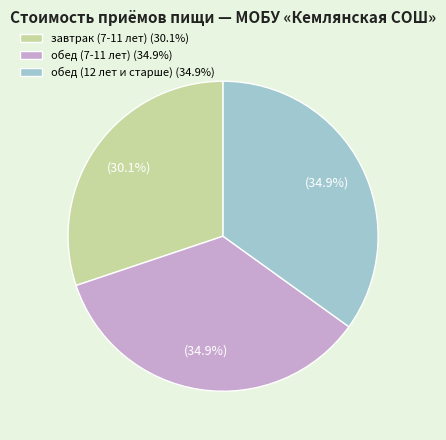

Is завтрак (7-11 лет) the majority of the pie?

No